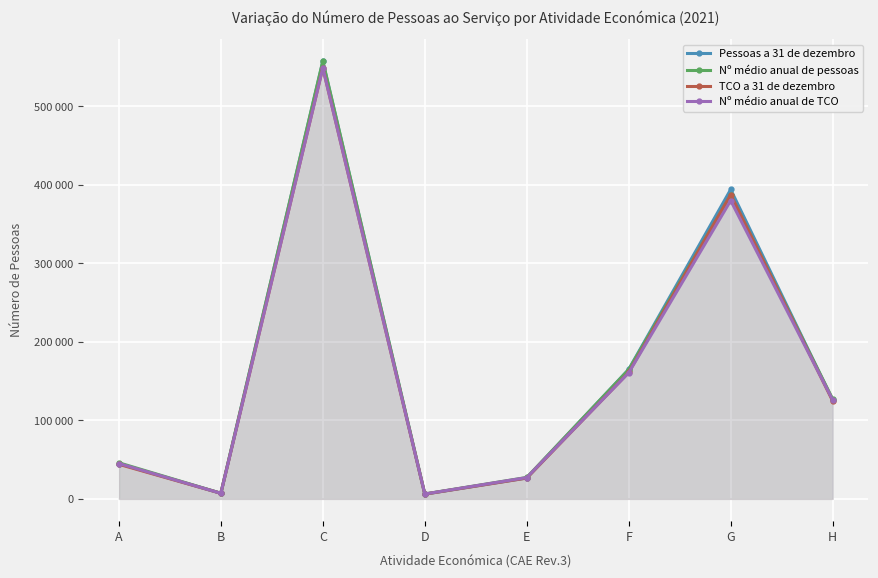

What is the sum of all Pessoas a 31 de dezembro values?

1326397